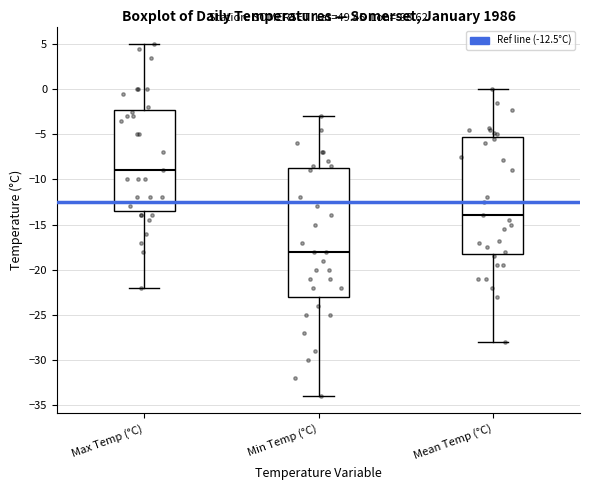

Reading left to right, read every box against the y-axis: the position of its median line, the range the box covers, and the ends of its whiskers. The values are not printed on the chart, so give them approximately, as read against the axis.

Max Temp (°C): median -9.0, box -13.5 to -2.0, whiskers -22.0 to 5.0
Min Temp (°C): median -18.0, box -23.0 to -8.5, whiskers -34.0 to -3.0
Mean Temp (°C): median -14.0, box -18.0 to -5.0, whiskers -28.0 to 0.0